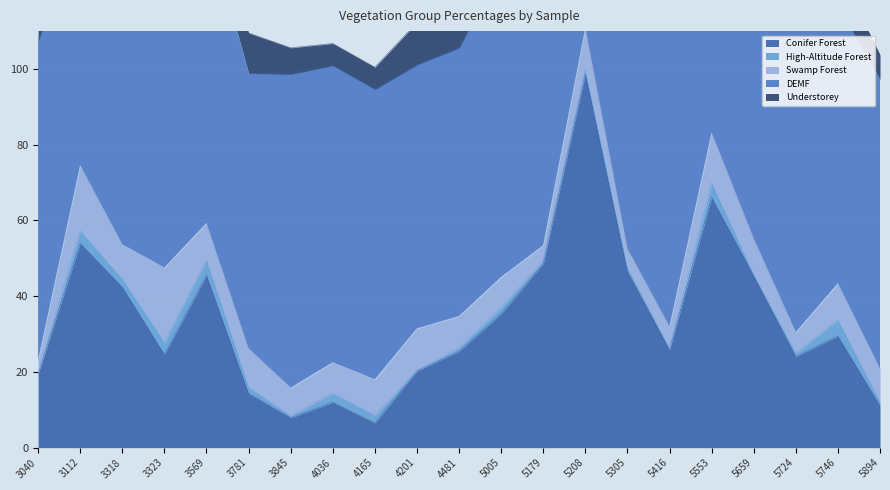

Reading left to right, extract all data points from this chart.

Conifer Forest: 3040=19.5	3112=54.0	3318=42.4	3323=24.7	3569=45.6	3781=14.3	3845=7.9	4036=12.0	4165=6.5	4201=20.3	4481=25.5	5005=35.4	5179=48.6	5208=98.8	5305=46.6	5416=25.9	5553=66.2	5659=45.4	5724=24.1	5746=29.5	5894=11.1
High-Altitude Forest: 3040=0.0	3112=3.3	3318=2.1	3323=3.1	3569=4.0	3781=1.6	3845=0.5	4036=2.3	4165=2.0	4201=0.0	4481=0.9	5005=1.6	5179=0.7	5208=0.9	5305=0.9	5416=0.2	5553=3.8	5659=0.2	5724=0.9	5746=4.2	5894=0.9
Swamp Forest: 3040=3.6	3112=17.3	3318=9.2	3323=19.7	3569=9.8	3781=10.2	3845=7.4	4036=8.2	4165=9.5	4201=11.2	4481=8.3	5005=8.0	5179=4.1	5208=11.1	5305=5.0	5416=5.8	5553=13.3	5659=9.5	5724=5.5	5746=9.7	5894=8.8
DEMF: 3040=84.3	3112=60.6	3318=71.6	3323=65.5	3569=80.0	3781=72.7	3845=82.8	4036=78.4	4165=76.6	4201=69.6	4481=70.8	5005=81.6	5179=84.1	5208=72.3	5305=81.7	5416=81.7	5553=71.2	5659=75.5	5724=82.1	5746=73.1	5894=76.4
Understorey: 3040=6.3	3112=10.2	3318=6.9	3323=6.7	3569=2.3	3781=10.7	3845=7.0	4036=5.8	4165=5.9	4201=11.2	4481=7.9	5005=3.8	5179=3.2	5208=7.8	5305=6.0	5416=5.4	5553=5.3	5659=8.3	5724=6.0	5746=9.7	5894=6.5